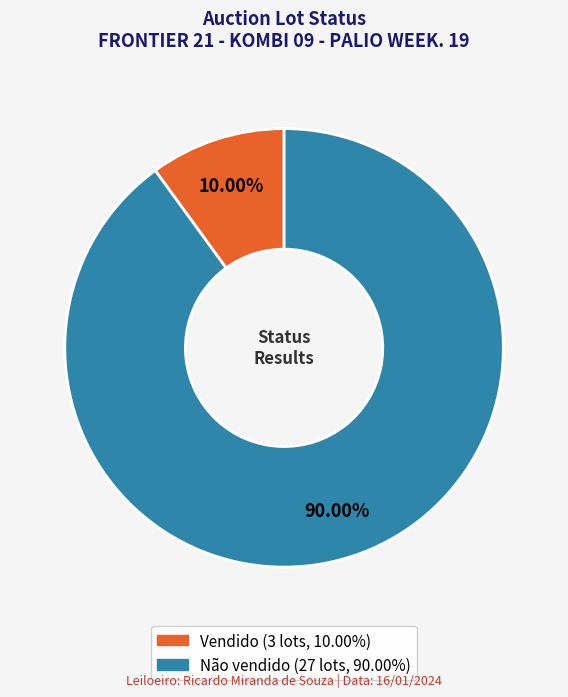

To the nearest percent, what percentage of the pie is Vendido?

10%